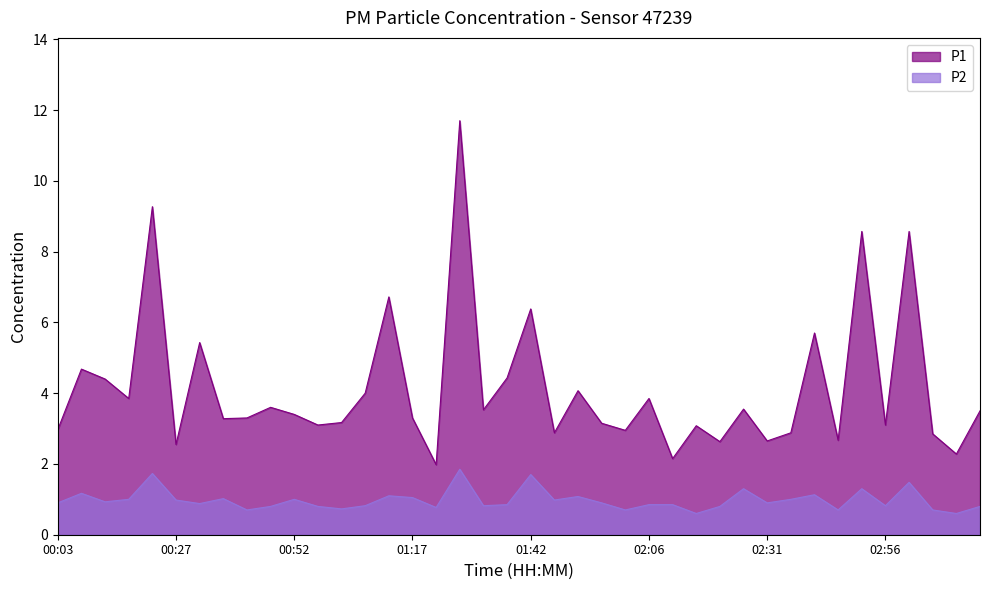

What are all the series names shown in the legend?

P1, P2